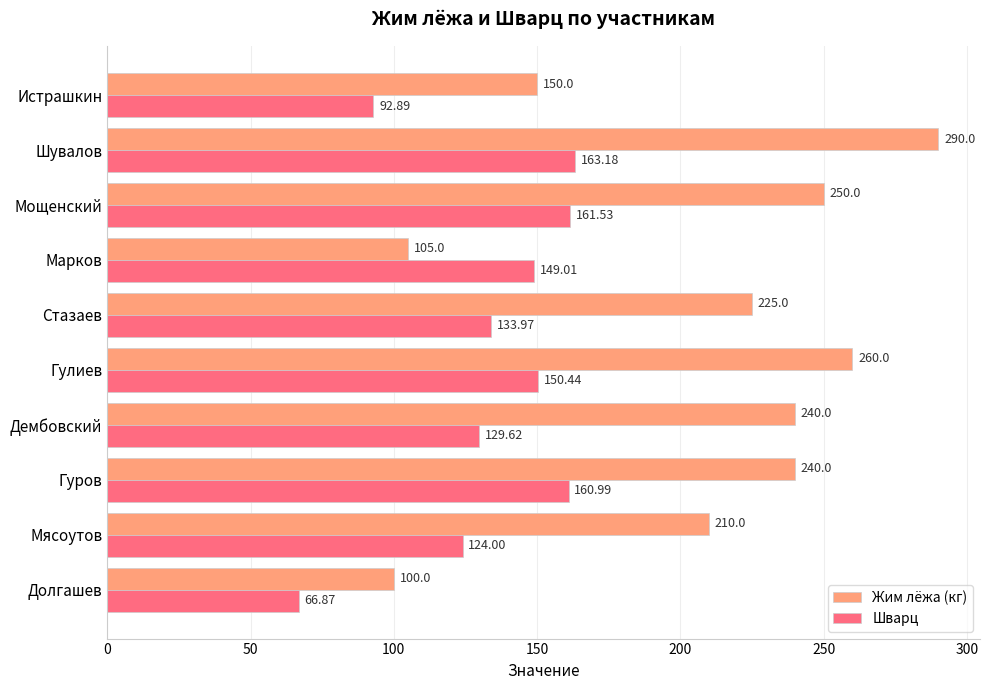

Which series has the largest total across all categories?

Жим лёжа (кг)